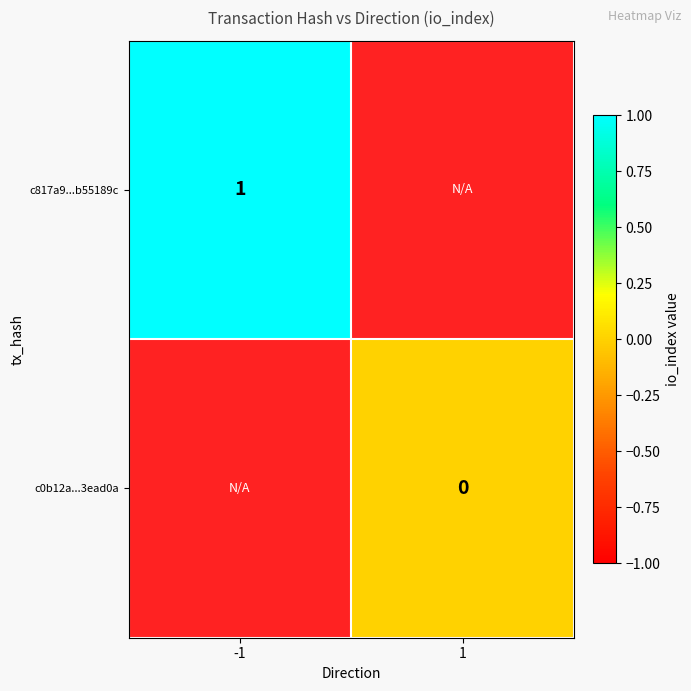

Is the value of c817a9...b55189c at -1 greater than the value of c0b12a...3ead0a at 1?

Yes